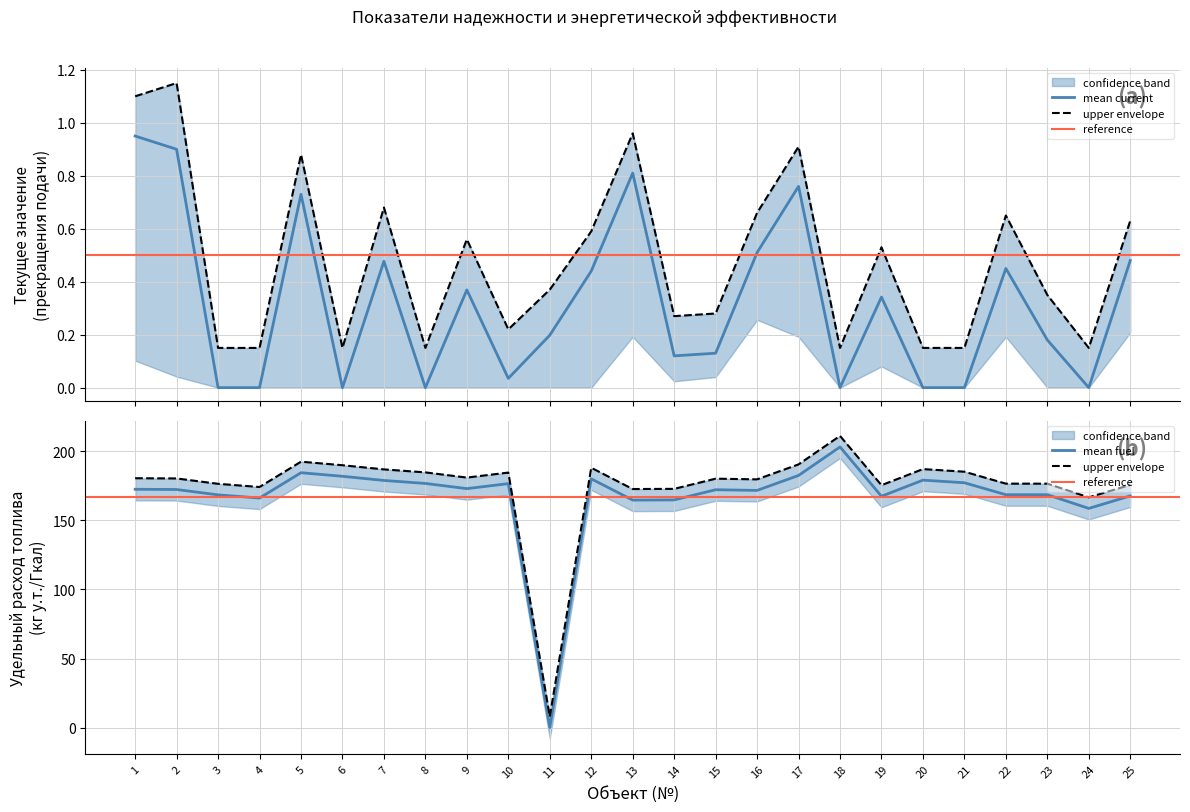

Does the chart display data point markers on the line(s)?

No